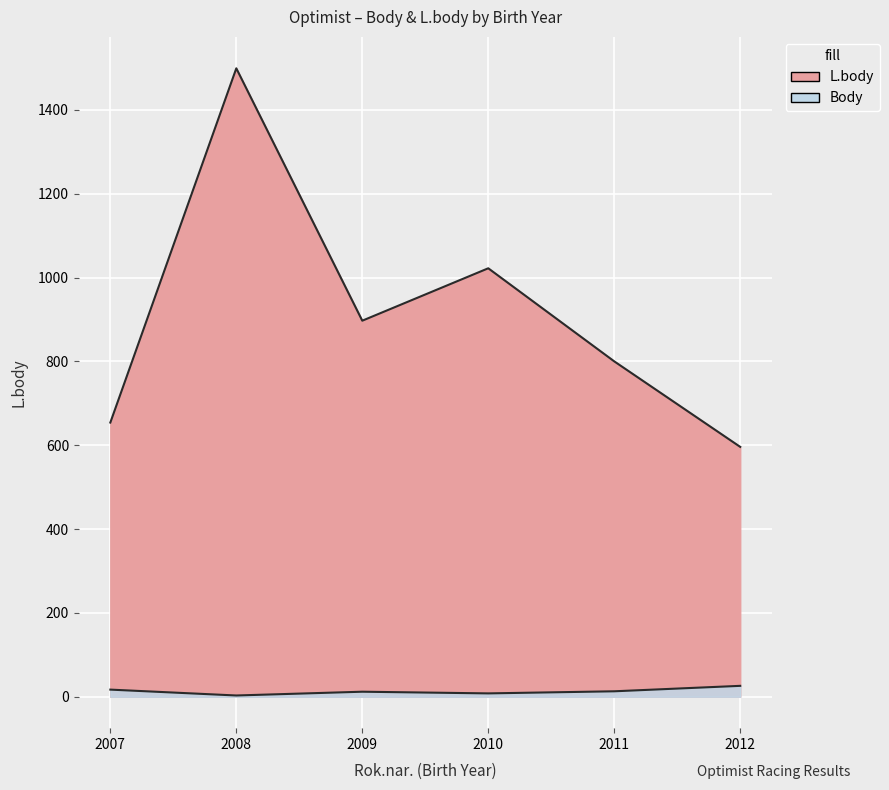

Does the chart display data point markers on the line(s)?

No